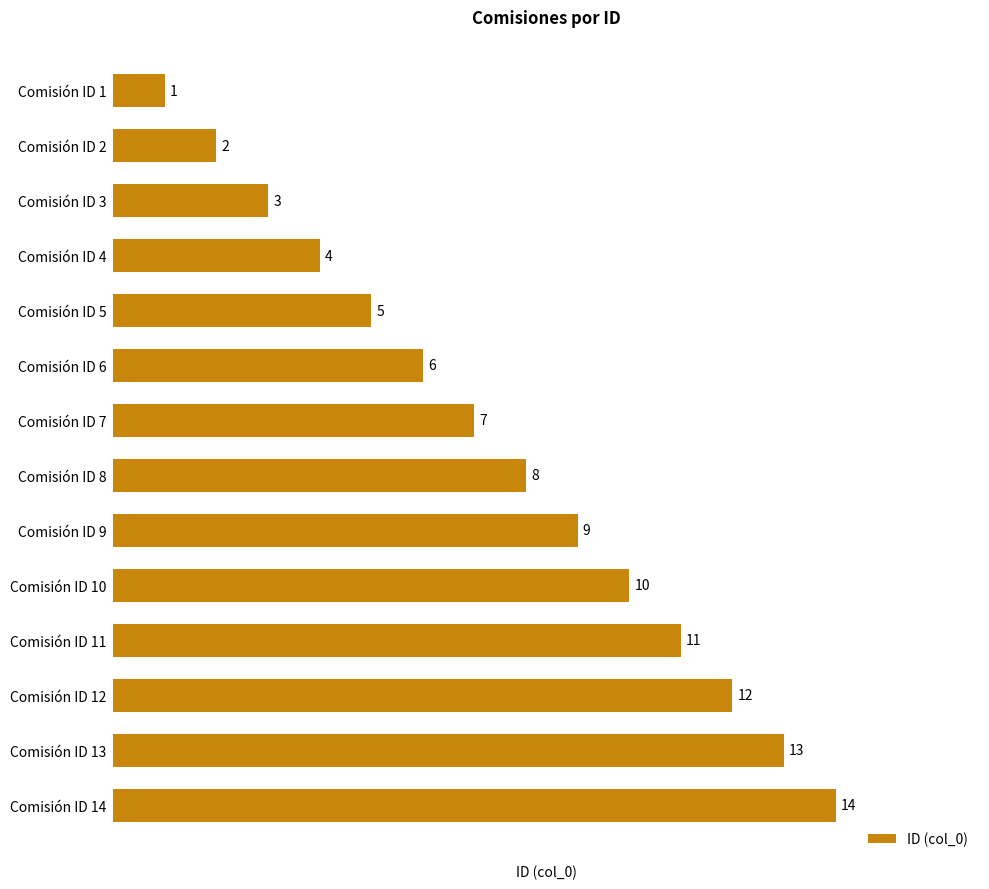

What is the difference between the maximum and minimum values?

13